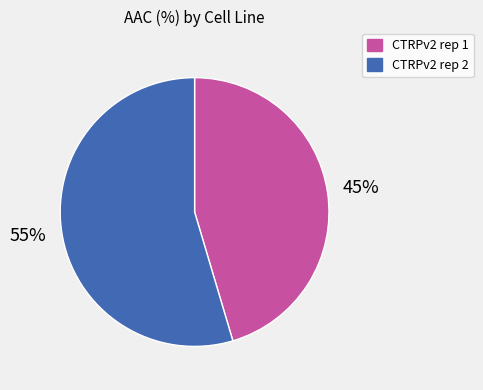

To the nearest percent, what percentage of the pie is CTRPv2 rep 2?

55%